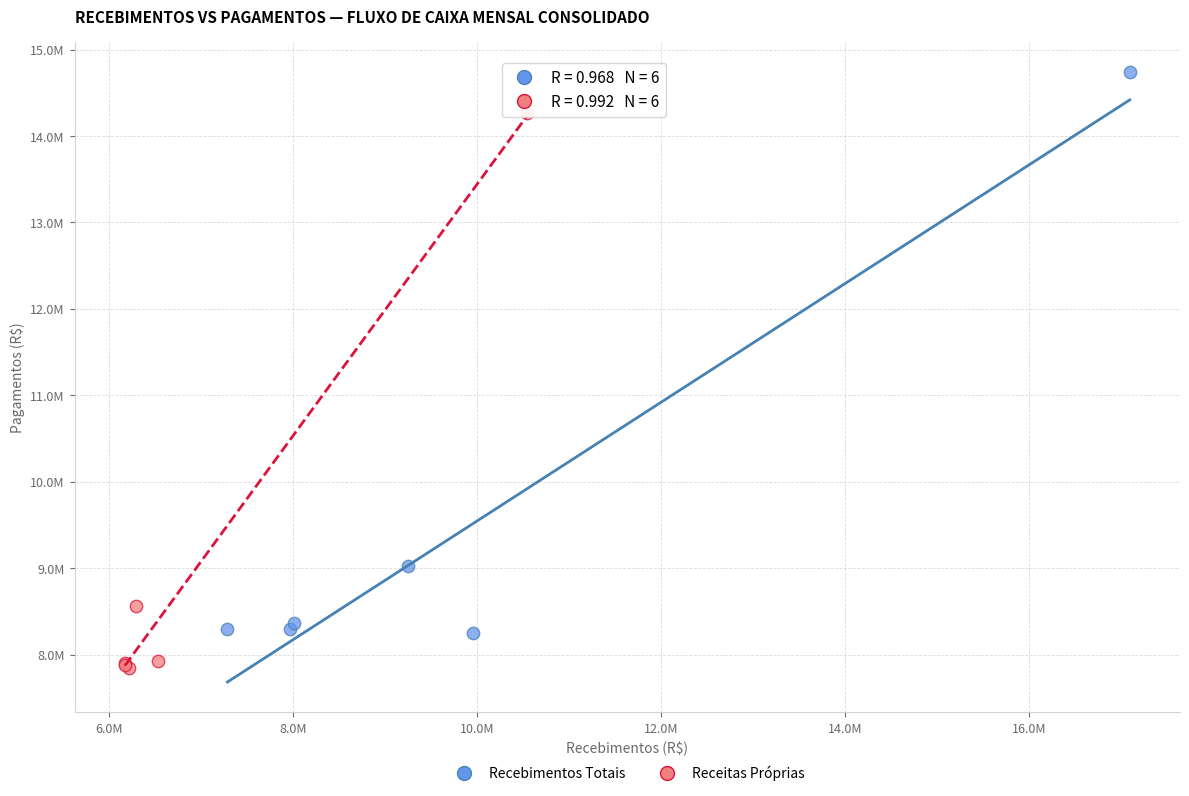

What are all the series names shown in the legend?

Recebimentos Totais, Receitas Próprias